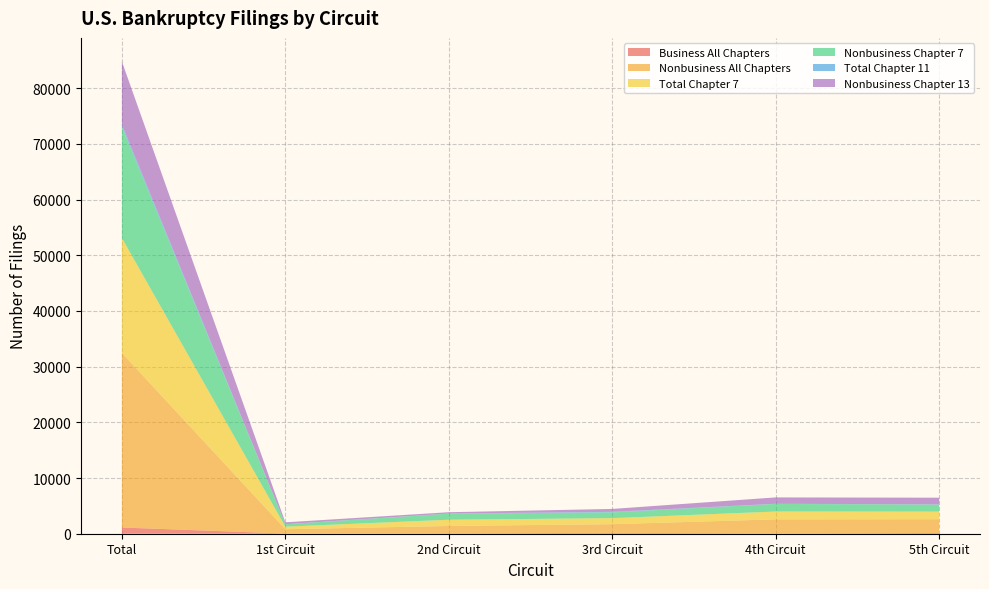

Reading right to left, list all the values displayed in this chart.

Business All Chapters: 136	72	154	78	37	1116
Nonbusiness All Chapters: 2470	2509	1560	1315	772	31346
Total Chapter 7: 1365	1404	1082	1119	457	20637
Nonbusiness Chapter 7: 1266	1362	1035	1086	433	19984
Total Chapter 11: 30	30	98	35	14	400
Nonbusiness Chapter 13: 1202	1144	523	229	333	11315